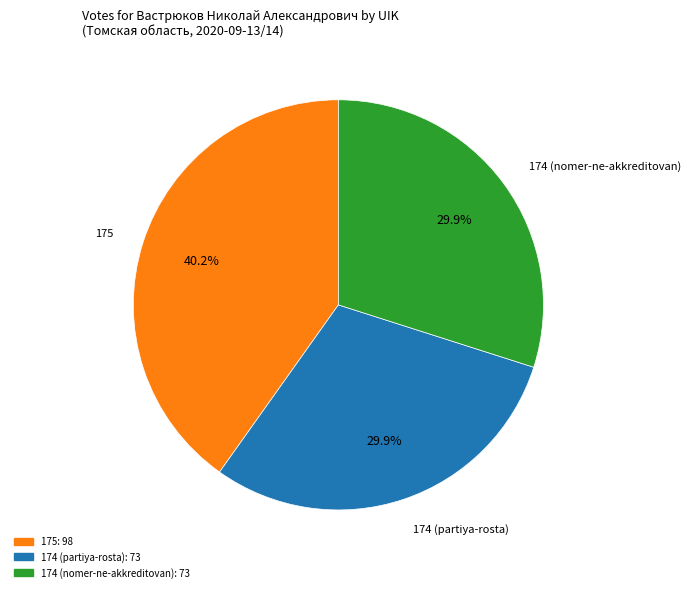

Does 174 (partiya-rosta) account for over 50% of the chart?

No